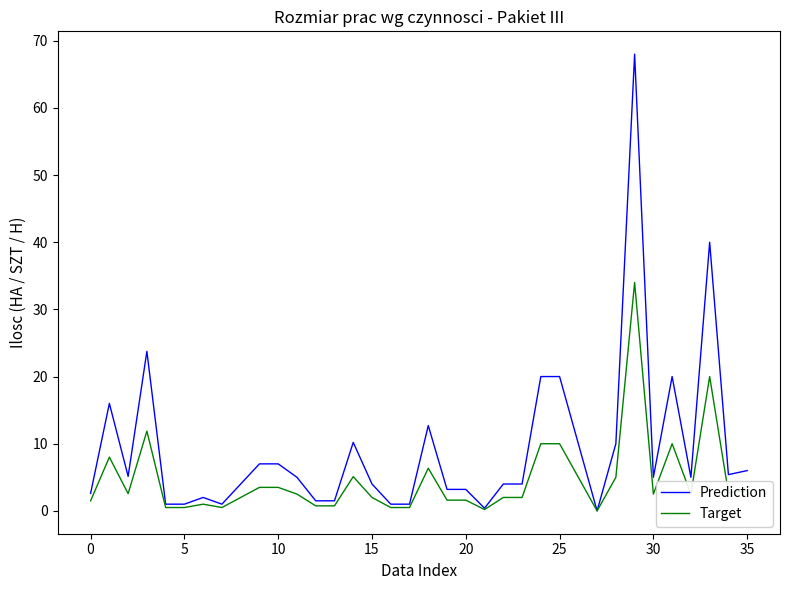

Rank the series by their average value, from highest to lowest.

Prediction, Target